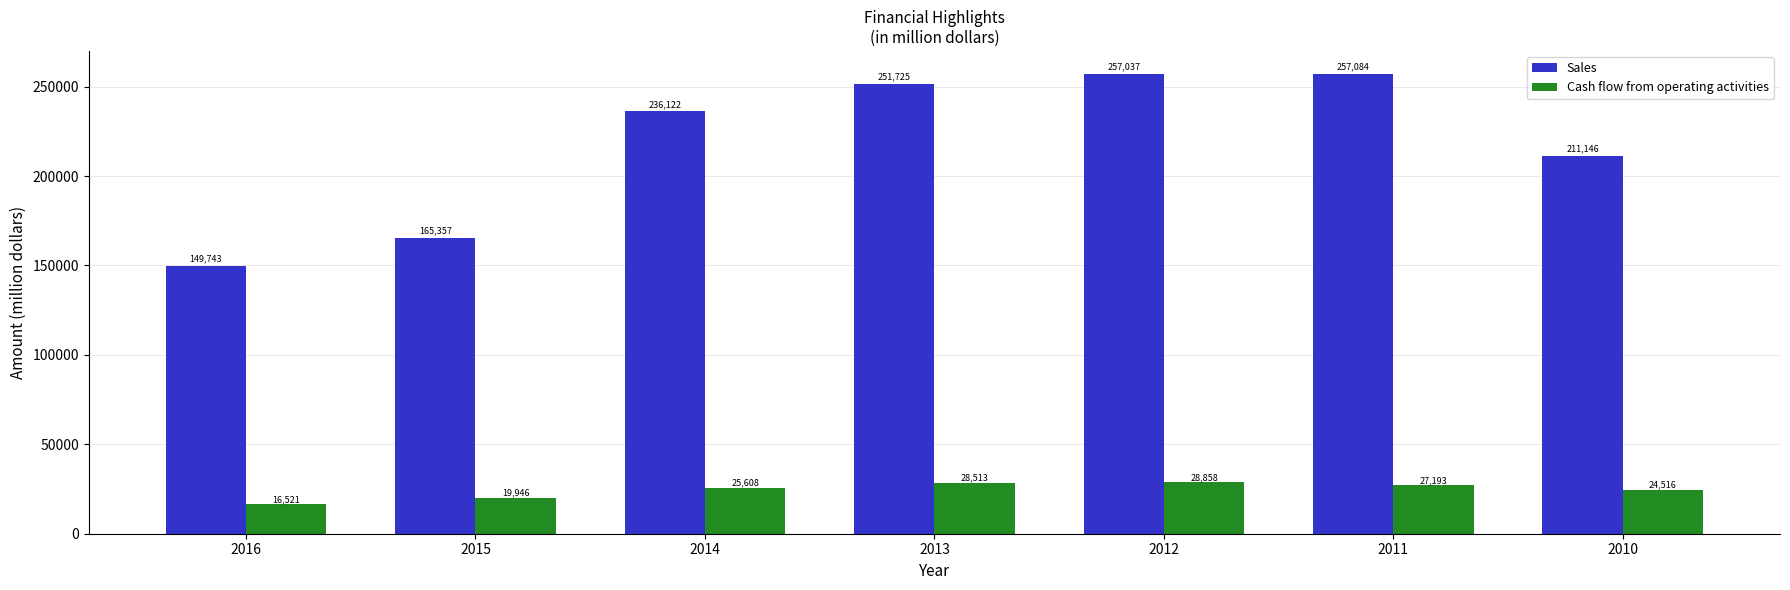

How many data points does each series have?

7